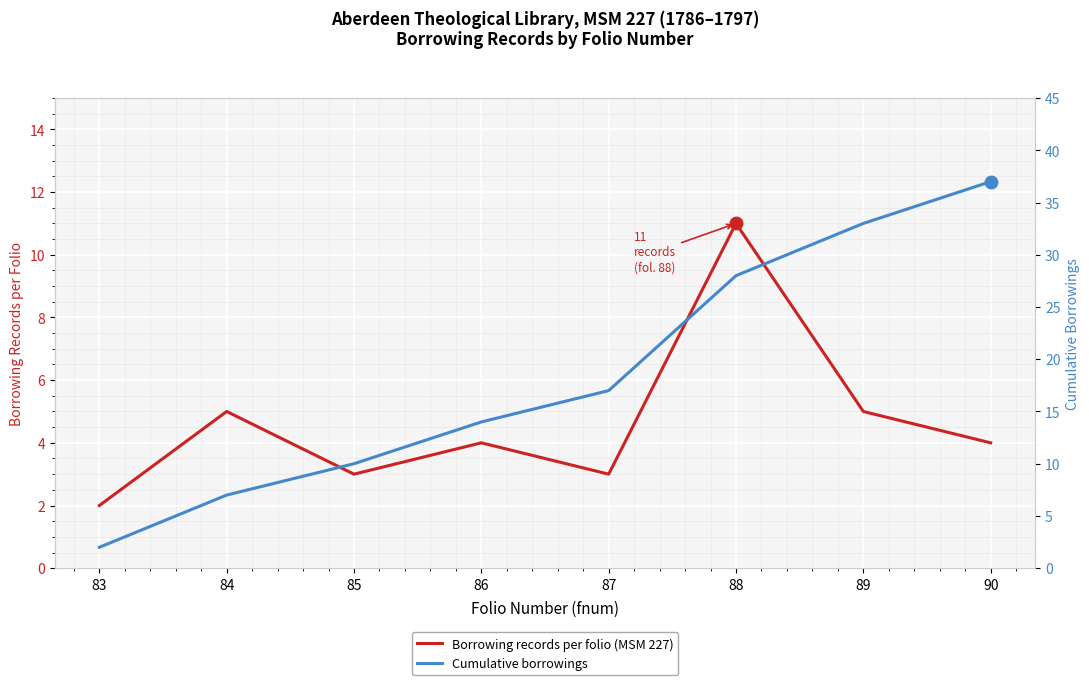

Reading left to right, transcribe all the data shown in this chart.

Borrowing records per folio (MSM 227): 83=2	84=5	85=3	86=4	87=3	88=11	89=5	90=4
Cumulative borrowings: 83=2	84=7	85=10	86=14	87=17	88=28	89=33	90=37